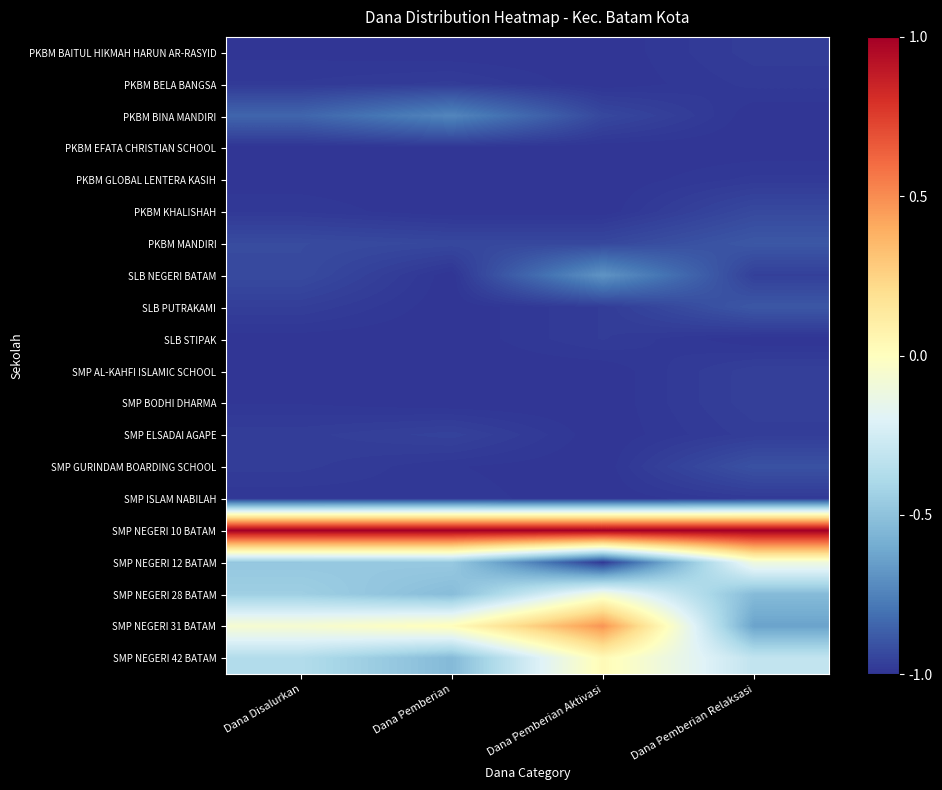

Rank the series by their maximum value, from highest to lowest.

SMP NEGERI 10 BATAM, SMP NEGERI 31 BATAM, SMP NEGERI 42 BATAM, SMP NEGERI 28 BATAM, SMP NEGERI 12 BATAM, SLB NEGERI BATAM, PKBM BINA MANDIRI, PKBM MANDIRI, SLB PUTRAKAMI, SMP GURINDAM BOARDING SCHOOL, PKBM KHALISHAH, SMP ELSADAI AGAPE, SMP AL-KAHFI ISLAMIC SCHOOL, SMP BODHI DHARMA, PKBM BAITUL HIKMAH HARUN AR-RASYID, PKBM BELA BANGSA, SLB STIPAK, PKBM GLOBAL LENTERA KASIH, SMP ISLAM NABILAH, PKBM EFATA CHRISTIAN SCHOOL